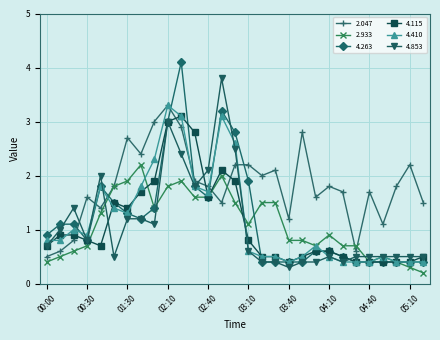

True or false: 4.853 has more than 1 interior local peaks.

True